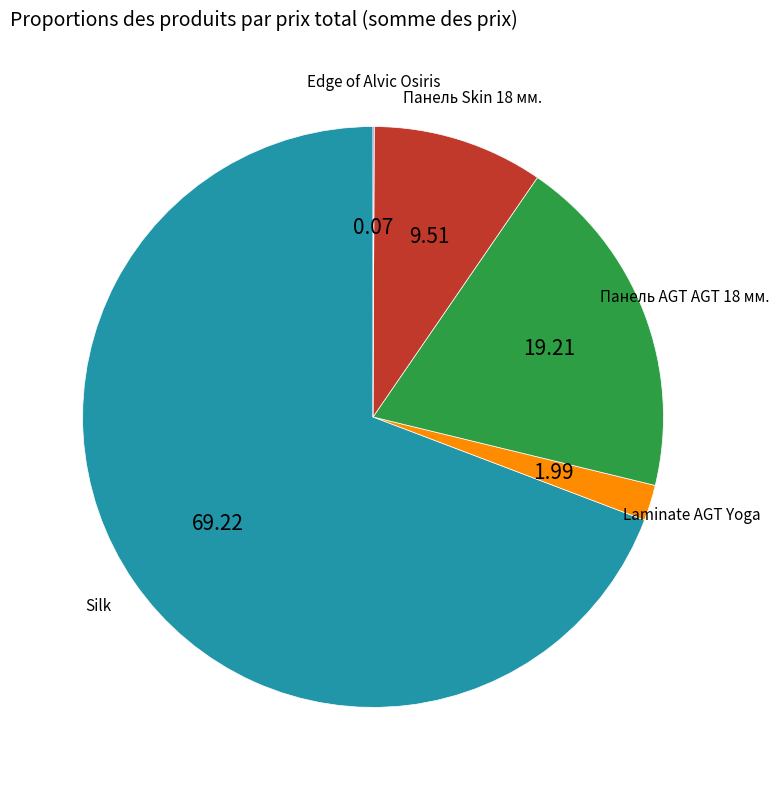

Does any single category account for the majority?

Yes